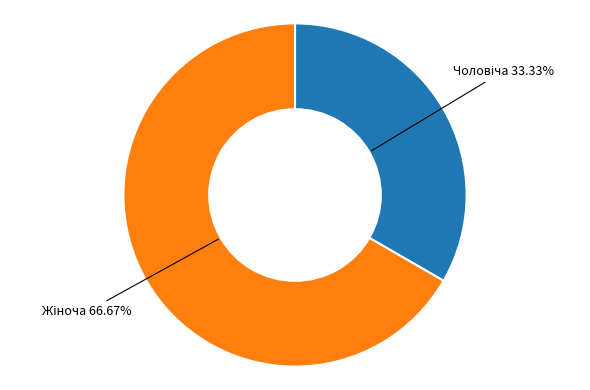

Is there any slice that represents more than half of the pie?

Yes